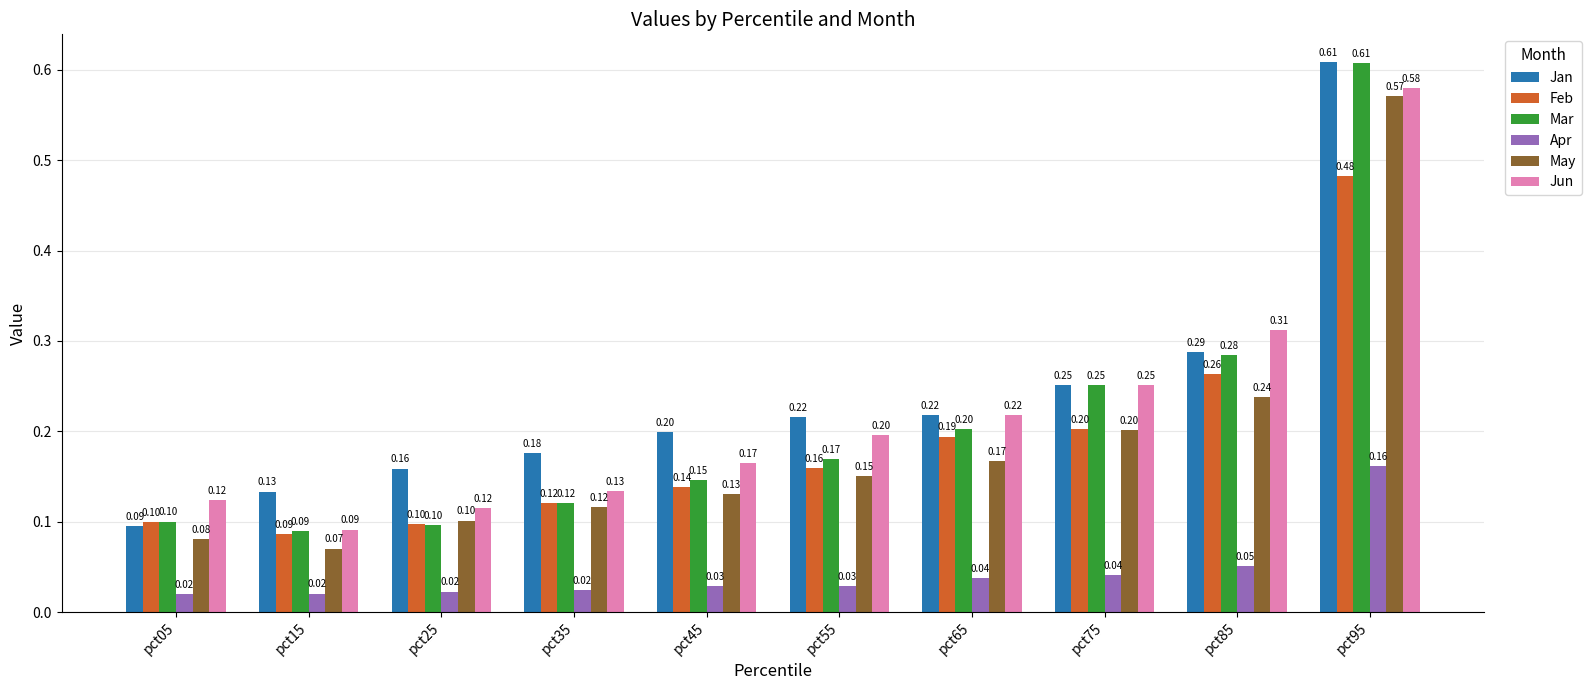

What is the sum of the Jun values at pct45 and pct65?

0.4